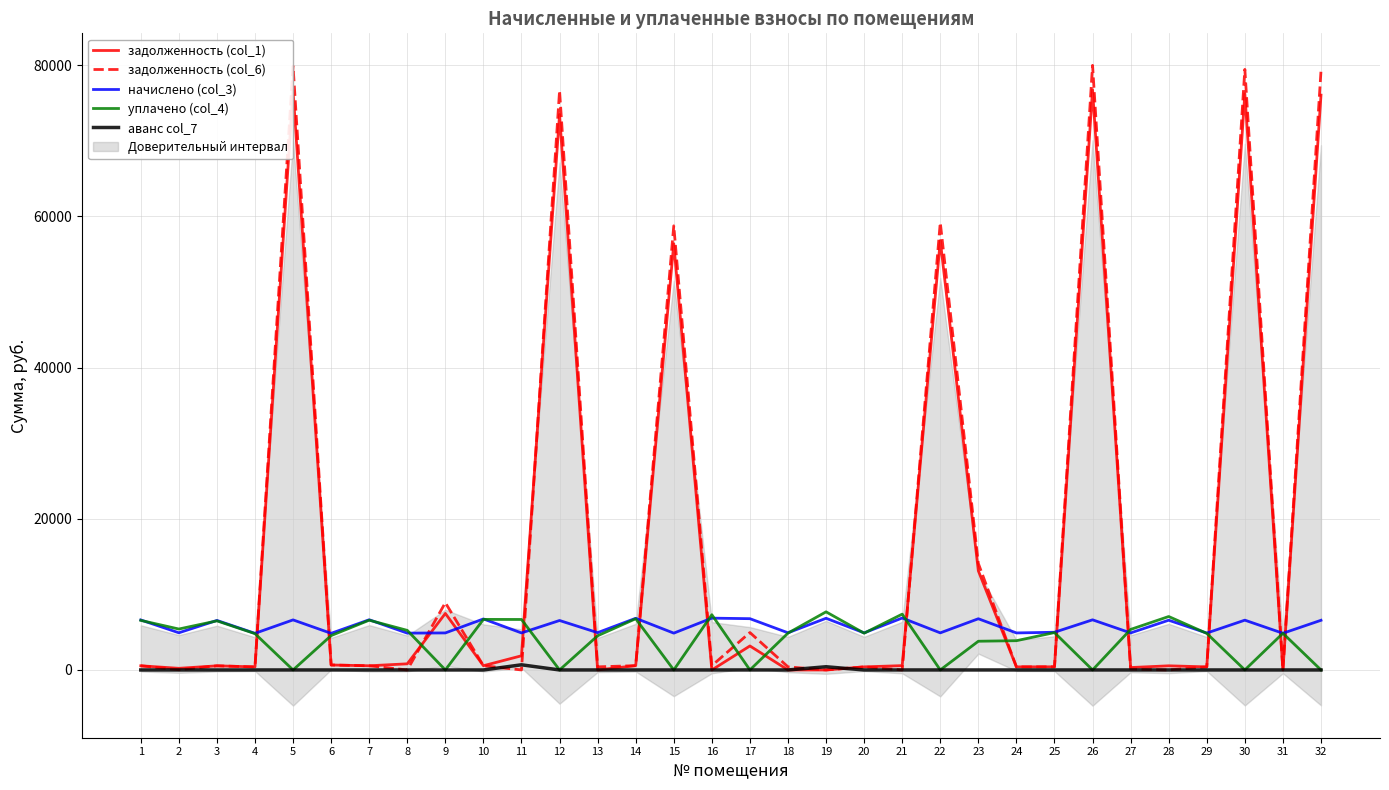

How many interior local peaks does the аванс col_7 series have?

4